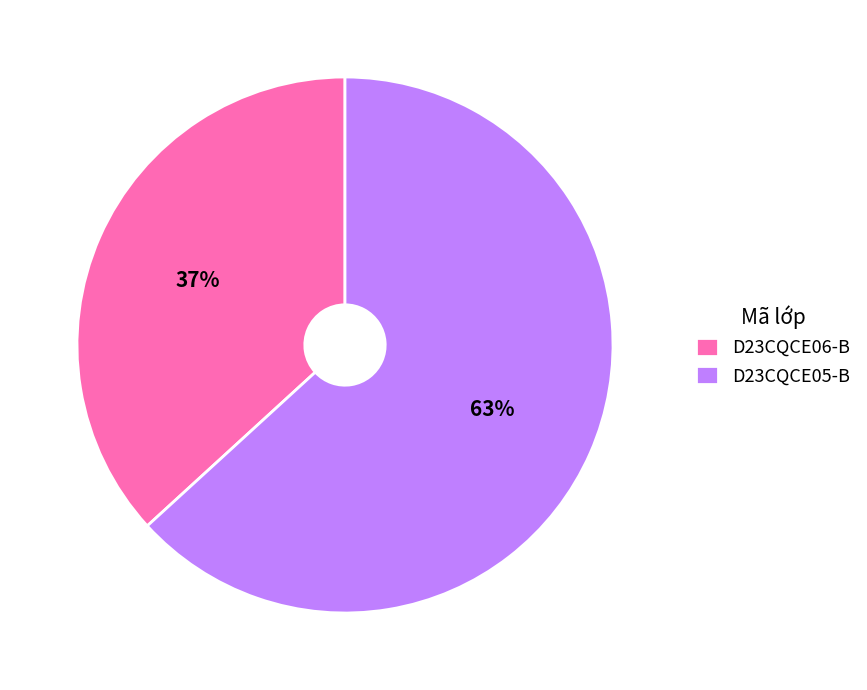

How many slices are in this pie chart?

2